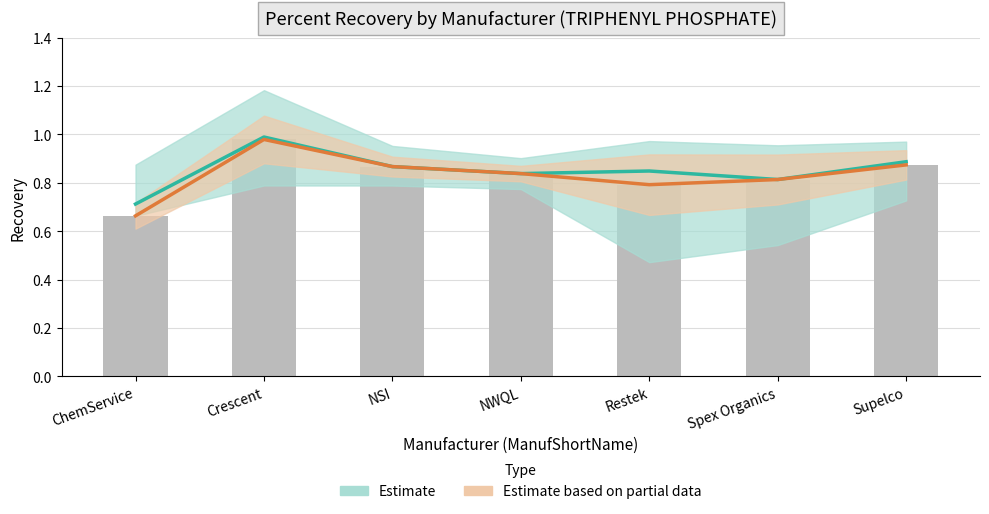

The Mean Recovery series shows 1.1 at ChemService. True or false?

False